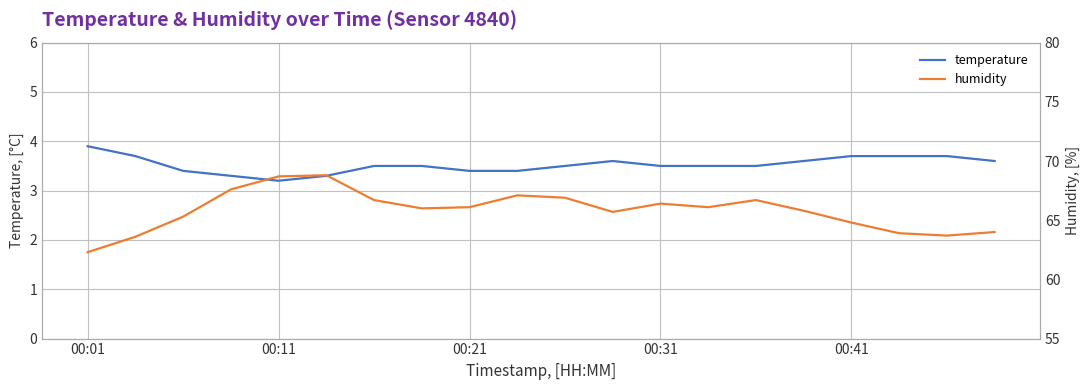

The temperature series shows 3.2 at 00:11. True or false?

True